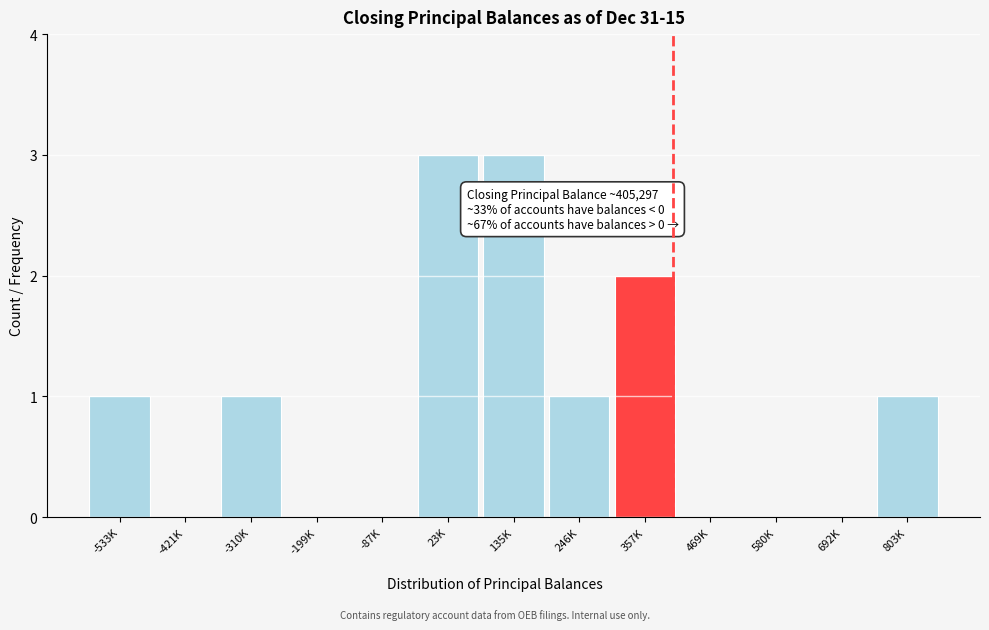

Reading left to right, transcribe all the data shown in this chart.

-533K=1	-421K=0	-310K=1	-199K=0	-87K=0	23K=3	135K=3	246K=1	357K=2	469K=0	580K=0	692K=0	803K=1